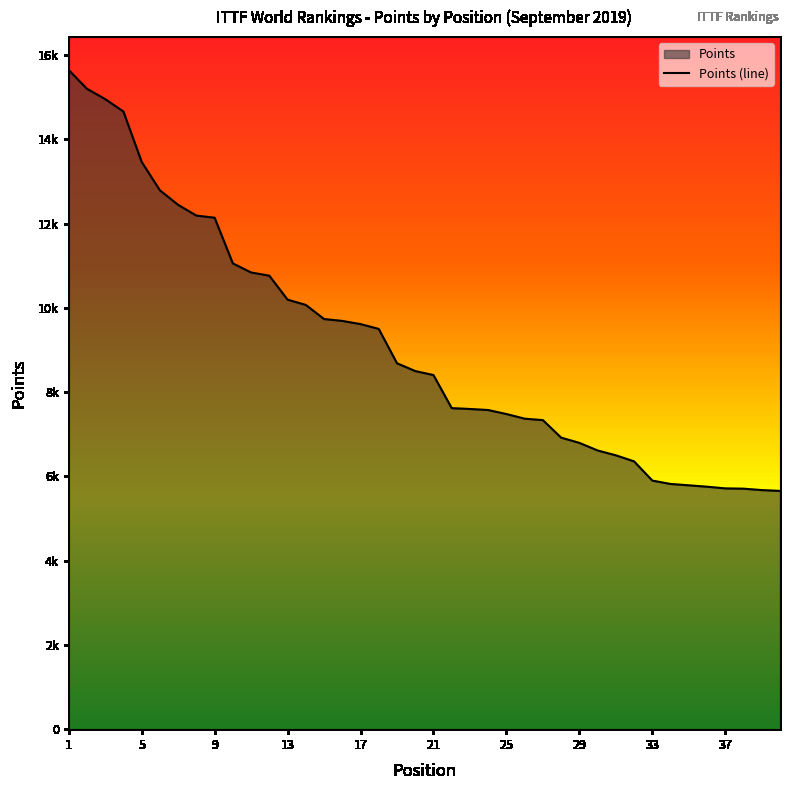

Reading left to right, list all the values displayed in this chart.

15645	15200	14955	14660	13465	12790	12445	12190	12140	11055	10840	10763	10195	10070	9735	9690	9615	9500	8685	8500	8405	7620	7600	7575	7480	7370	7335	6920	6795	6615	6500	6356	5900	5820	5788	5755	5715	5708	5675	5655